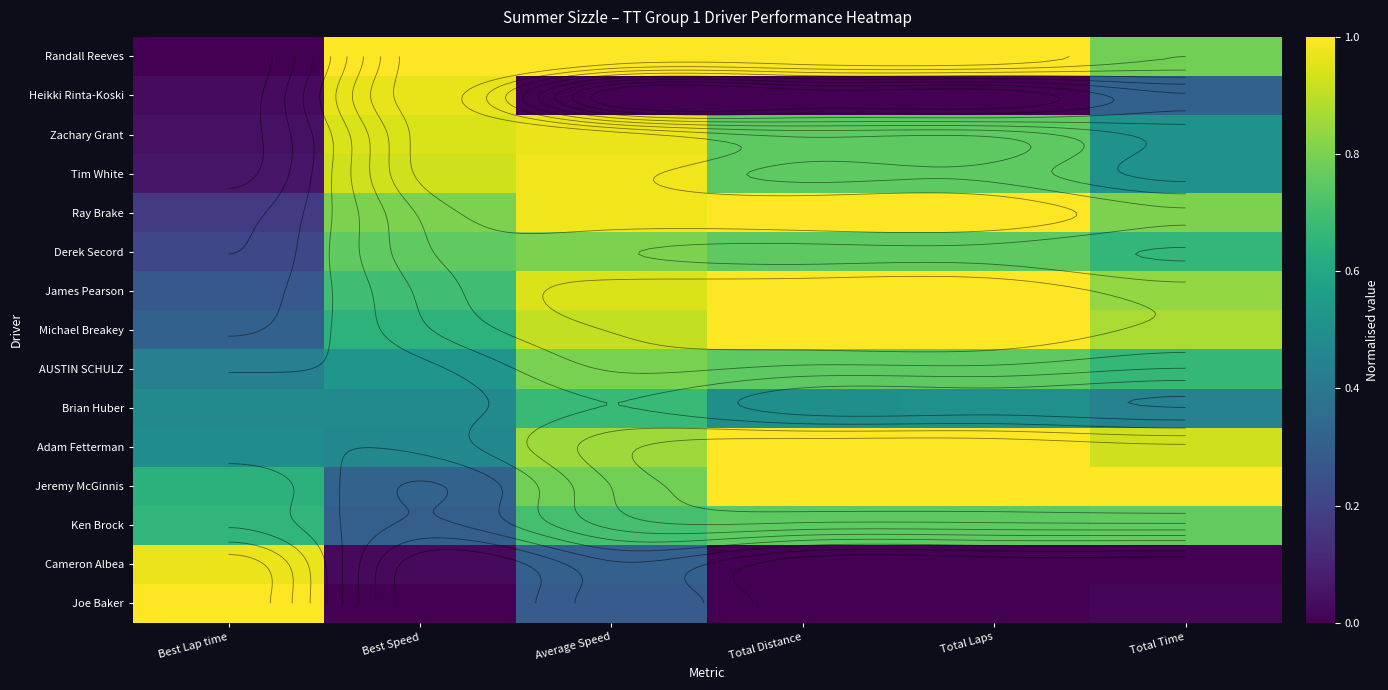

At Average Speed, list the series in order from smallest to largest.

Heikki Rinta-Koski, Joe Baker, Cameron Albea, Brian Huber, Ken Brock, Jeremy McGinnis, AUSTIN SCHULZ, Derek Secord, Adam Fetterman, Michael Breakey, James Pearson, Zachary Grant, Tim White, Ray Brake, Randall Reeves